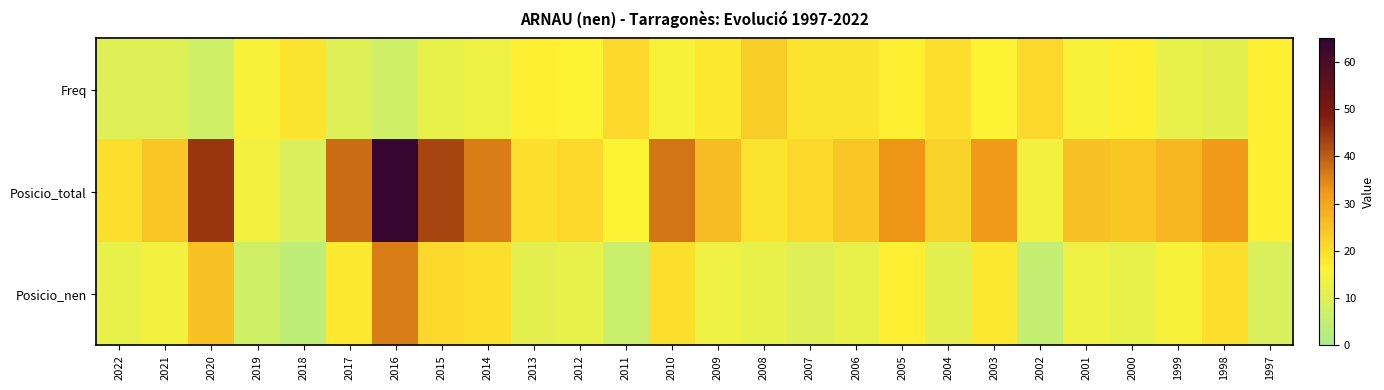

What is the minimum value shown in the chart?

4